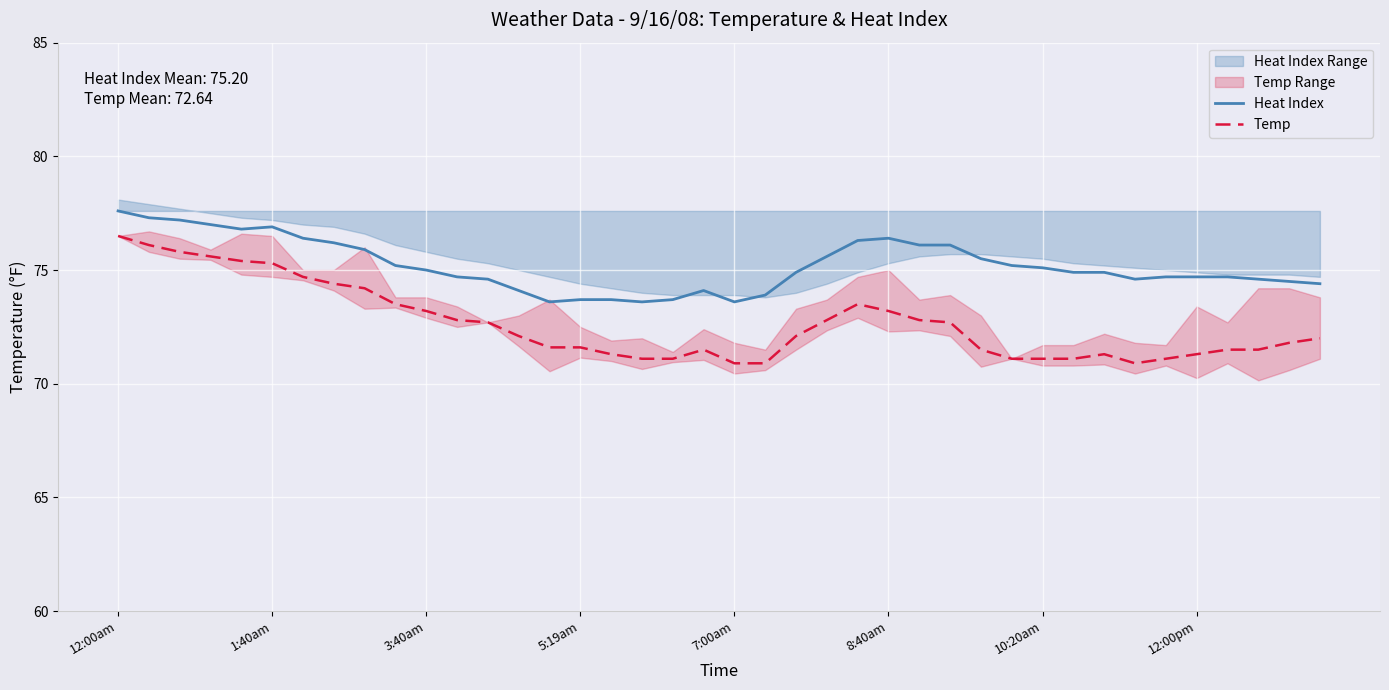

How many lines are shown in the chart?

2